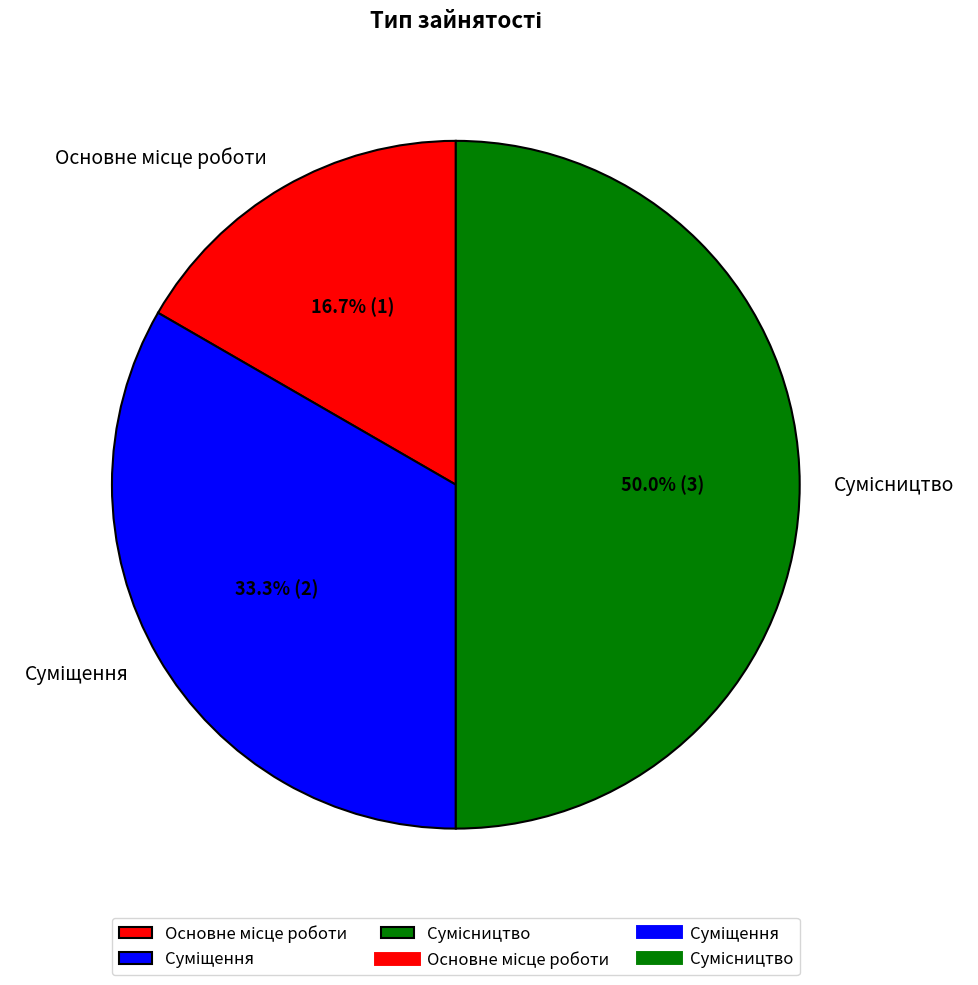

Is Сумісництво the majority of the pie?

No